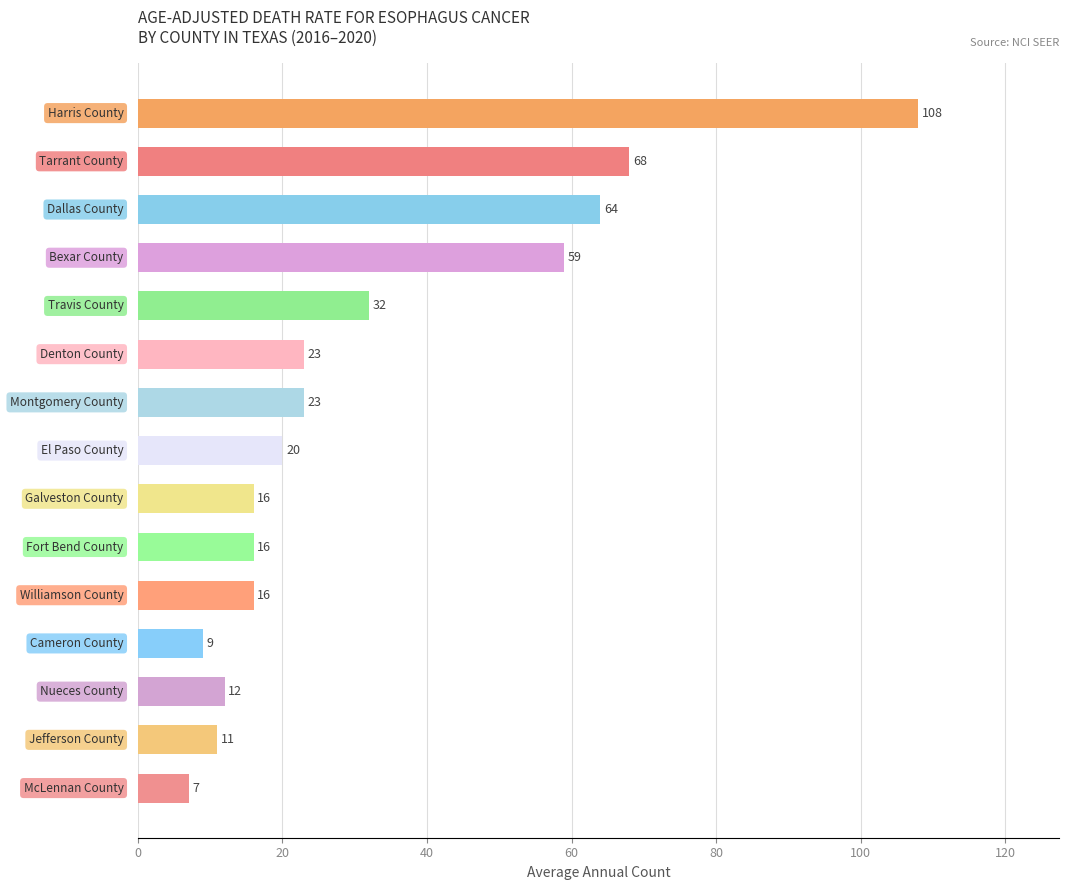

What is the sum of all values?

484